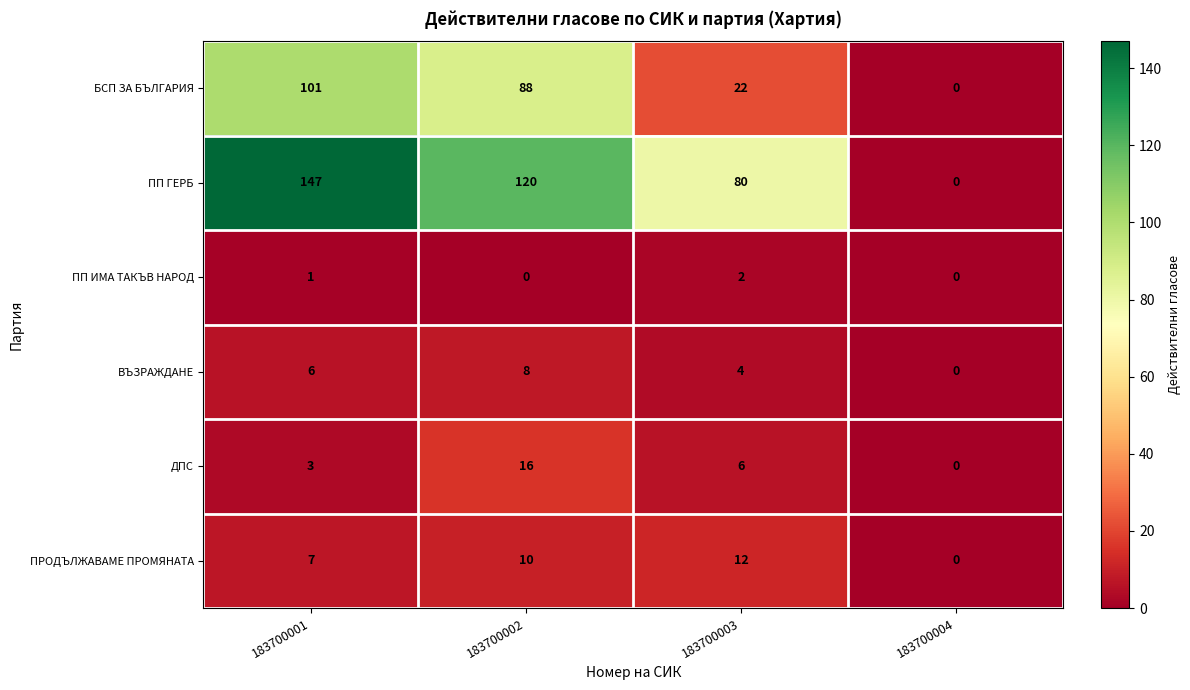

The value of ВЪЗРАЖДАНЕ at 183700004 is 0. True or false?

True